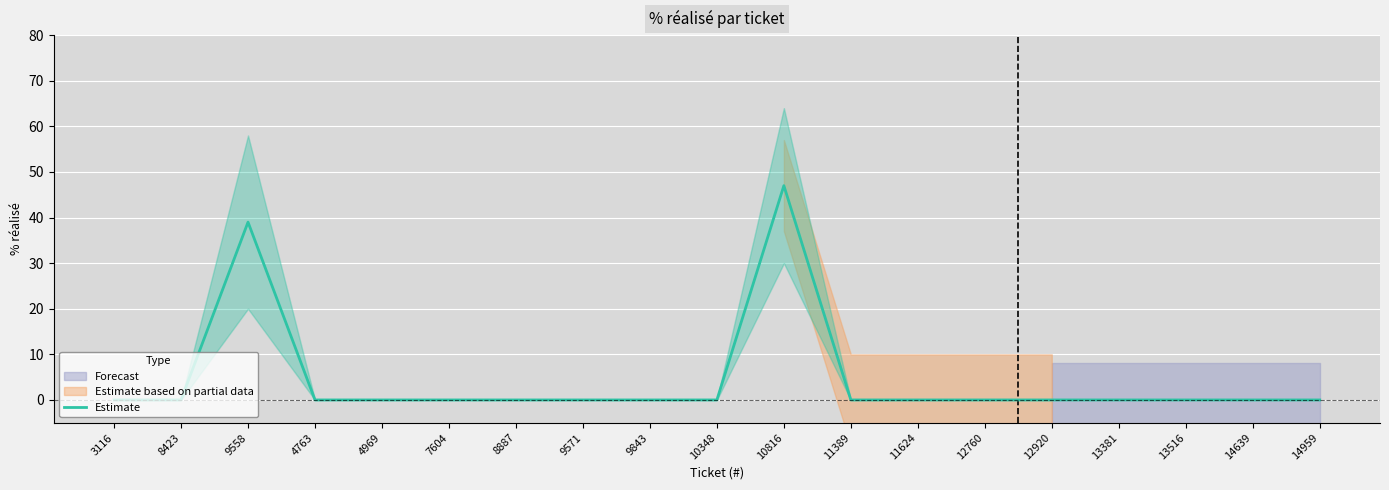

What is the difference between the second highest and minimum values?

39